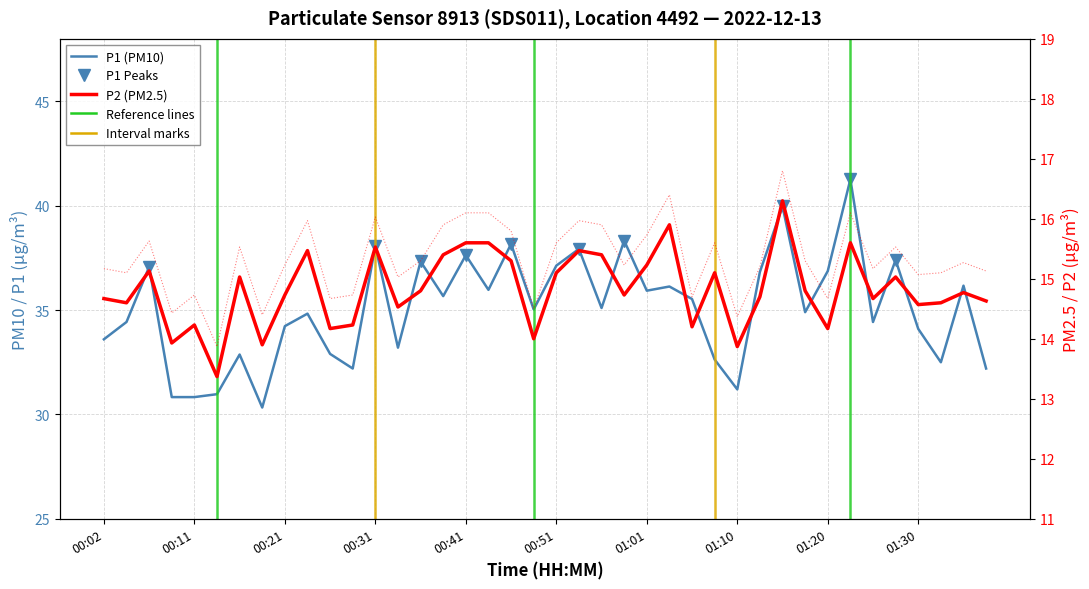

Does the chart display data point markers on the line(s)?

No